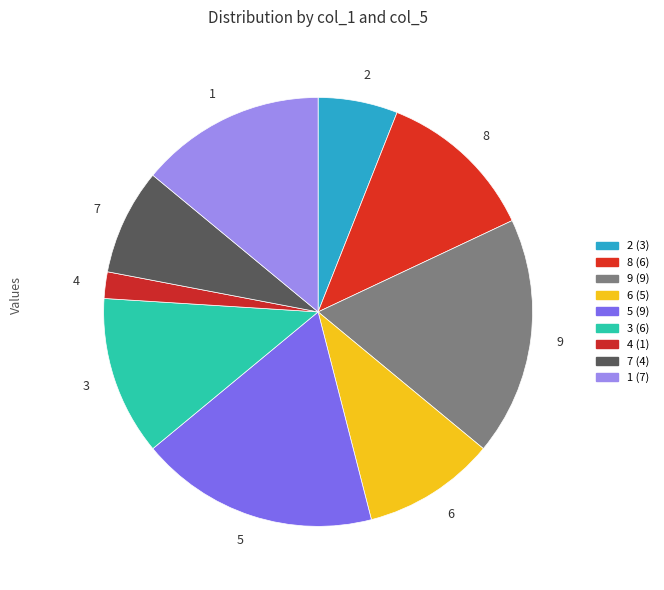

Does 8 represent more than half of the total?

No